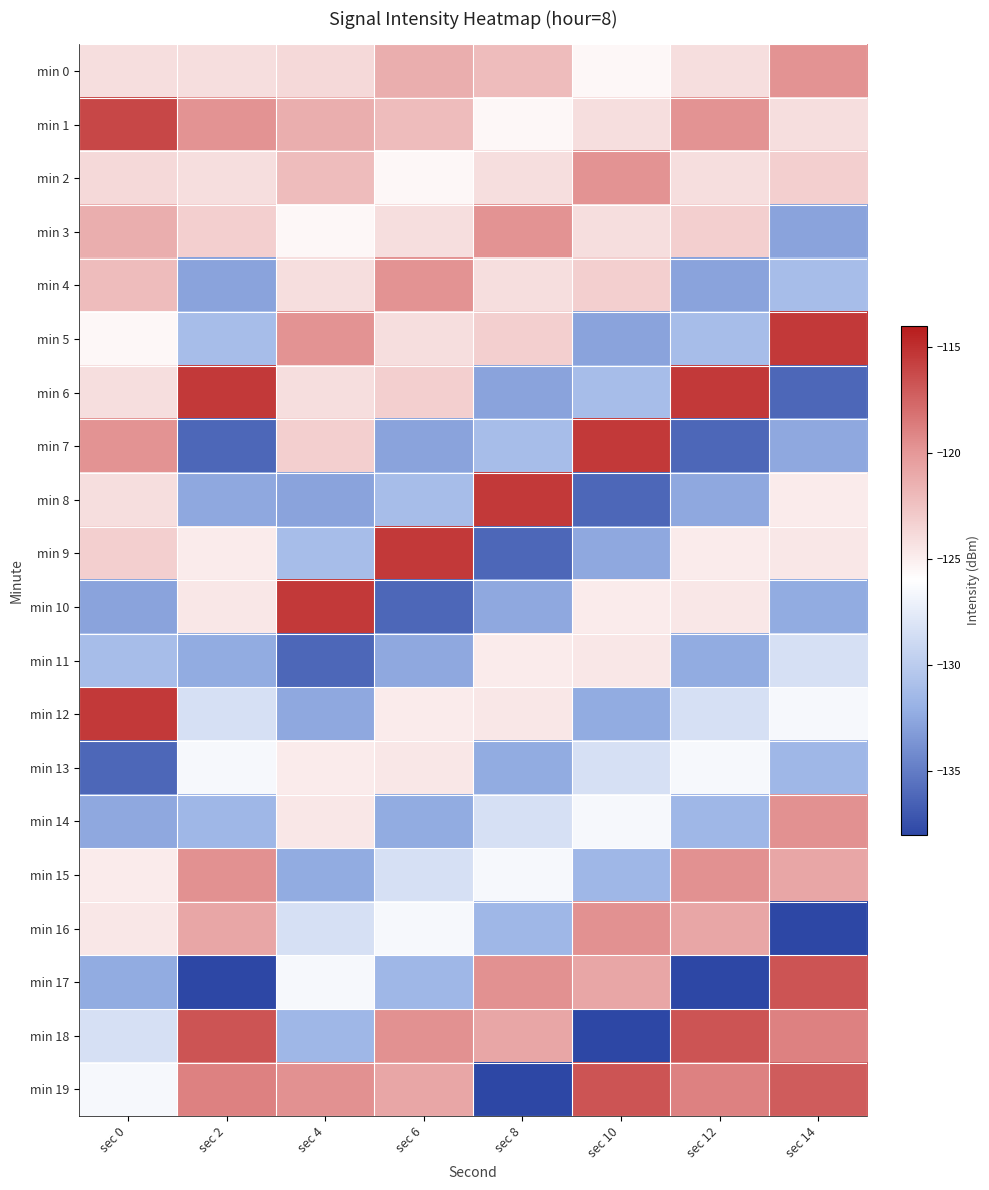

Reading right to left, what are all the values shown in this chart?

min 0: sec 14=-119.8	sec 12=-124.0	sec 10=-125.6	sec 8=-122.1	sec 6=-121.3	sec 4=-123.8	sec 2=-124.0	sec 0=-124.1
min 1: sec 14=-124.1	sec 12=-119.8	sec 10=-124.0	sec 8=-125.6	sec 6=-122.1	sec 4=-121.3	sec 2=-119.8	sec 0=-116.1
min 2: sec 14=-123.3	sec 12=-124.1	sec 10=-119.8	sec 8=-124.0	sec 6=-125.6	sec 4=-122.1	sec 2=-124.1	sec 0=-123.8
min 3: sec 14=-132.8	sec 12=-123.3	sec 10=-124.1	sec 8=-119.8	sec 6=-124.0	sec 4=-125.6	sec 2=-123.3	sec 0=-121.3
min 4: sec 14=-131.1	sec 12=-132.8	sec 10=-123.3	sec 8=-124.1	sec 6=-119.8	sec 4=-124.0	sec 2=-132.8	sec 0=-122.1
min 5: sec 14=-115.4	sec 12=-131.1	sec 10=-132.8	sec 8=-123.3	sec 6=-124.1	sec 4=-119.8	sec 2=-131.1	sec 0=-125.6
min 6: sec 14=-136.2	sec 12=-115.4	sec 10=-131.1	sec 8=-132.8	sec 6=-123.3	sec 4=-124.1	sec 2=-115.4	sec 0=-124.0
min 7: sec 14=-132.5	sec 12=-136.2	sec 10=-115.4	sec 8=-131.1	sec 6=-132.8	sec 4=-123.3	sec 2=-136.2	sec 0=-119.8
min 8: sec 14=-124.9	sec 12=-132.5	sec 10=-136.2	sec 8=-115.4	sec 6=-131.1	sec 4=-132.8	sec 2=-132.5	sec 0=-124.1
min 9: sec 14=-124.7	sec 12=-124.9	sec 10=-132.5	sec 8=-136.2	sec 6=-115.4	sec 4=-131.1	sec 2=-124.9	sec 0=-123.3
min 10: sec 14=-132.3	sec 12=-124.7	sec 10=-124.9	sec 8=-132.5	sec 6=-136.2	sec 4=-115.4	sec 2=-124.7	sec 0=-132.8
min 11: sec 14=-128.4	sec 12=-132.3	sec 10=-124.7	sec 8=-124.9	sec 6=-132.5	sec 4=-136.2	sec 2=-132.3	sec 0=-131.1
min 12: sec 14=-126.5	sec 12=-128.4	sec 10=-132.3	sec 8=-124.7	sec 6=-124.9	sec 4=-132.5	sec 2=-128.4	sec 0=-115.4
min 13: sec 14=-131.6	sec 12=-126.5	sec 10=-128.4	sec 8=-132.3	sec 6=-124.7	sec 4=-124.9	sec 2=-126.5	sec 0=-136.2
min 14: sec 14=-119.7	sec 12=-131.6	sec 10=-126.5	sec 8=-128.4	sec 6=-132.3	sec 4=-124.7	sec 2=-131.6	sec 0=-132.5
min 15: sec 14=-120.8	sec 12=-119.7	sec 10=-131.6	sec 8=-126.5	sec 6=-128.4	sec 4=-132.3	sec 2=-119.7	sec 0=-124.9
min 16: sec 14=-138.1	sec 12=-120.8	sec 10=-119.7	sec 8=-131.6	sec 6=-126.5	sec 4=-128.4	sec 2=-120.8	sec 0=-124.7
min 17: sec 14=-116.8	sec 12=-138.1	sec 10=-120.8	sec 8=-119.7	sec 6=-131.6	sec 4=-126.5	sec 2=-138.1	sec 0=-132.3
min 18: sec 14=-119.0	sec 12=-116.8	sec 10=-138.1	sec 8=-120.8	sec 6=-119.7	sec 4=-131.6	sec 2=-116.8	sec 0=-128.4
min 19: sec 14=-117.1	sec 12=-119.0	sec 10=-116.8	sec 8=-138.1	sec 6=-120.8	sec 4=-119.7	sec 2=-119.0	sec 0=-126.5